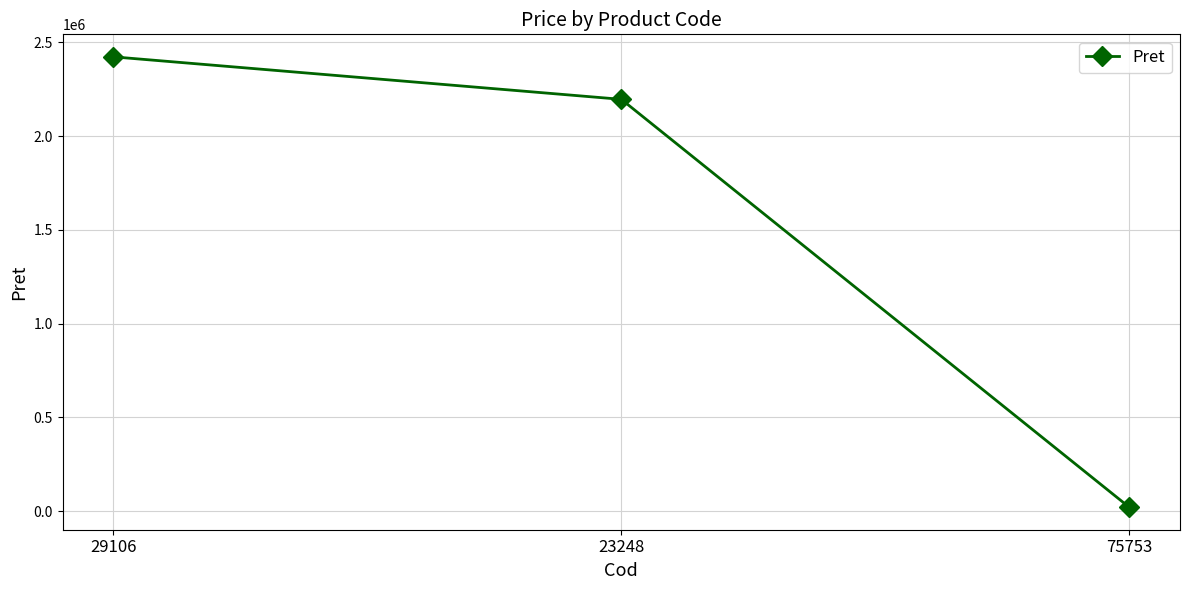

What is the greatest value displayed?

2422930